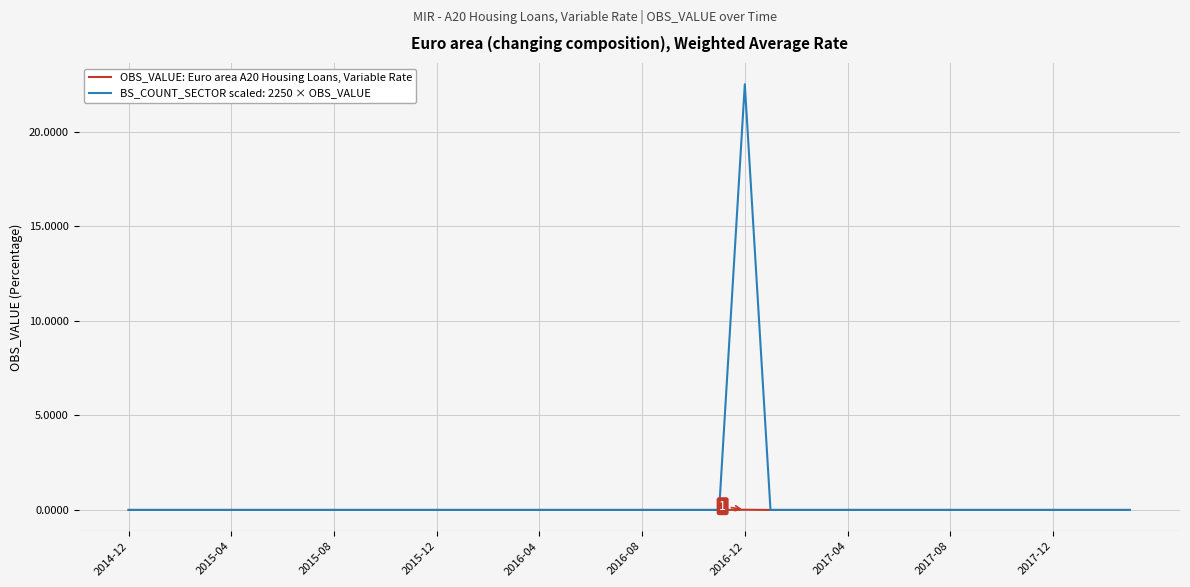

Which series has the widest spread of values?

BS_COUNT_SECTOR scaled: 2250 × OBS_VALUE